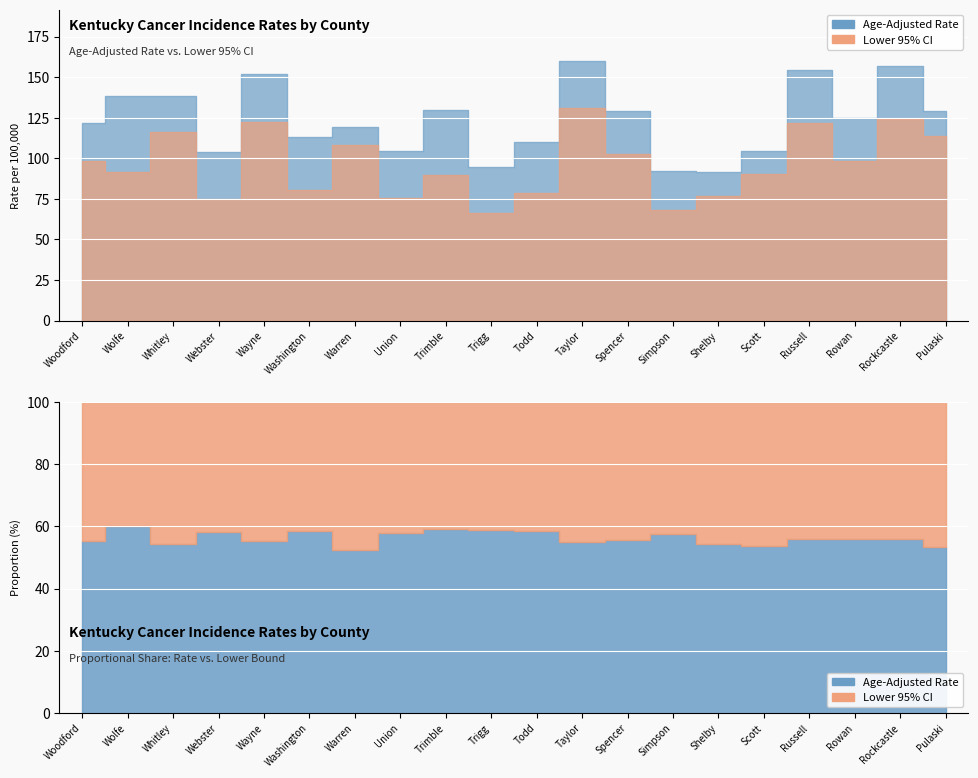

What position from the right is Russell?

4